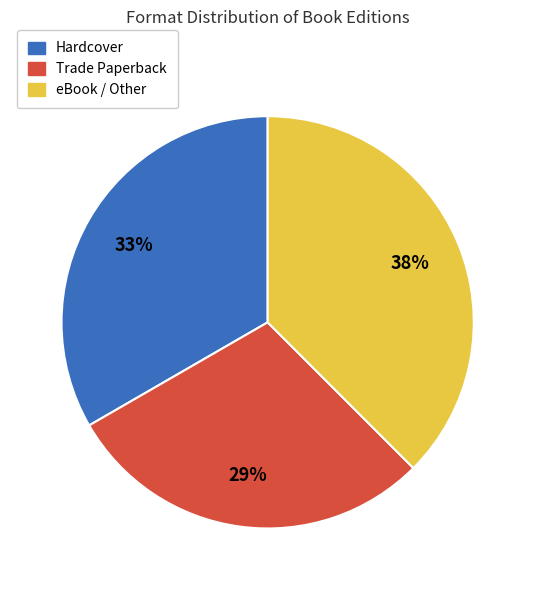

Is there any slice that represents more than half of the pie?

No